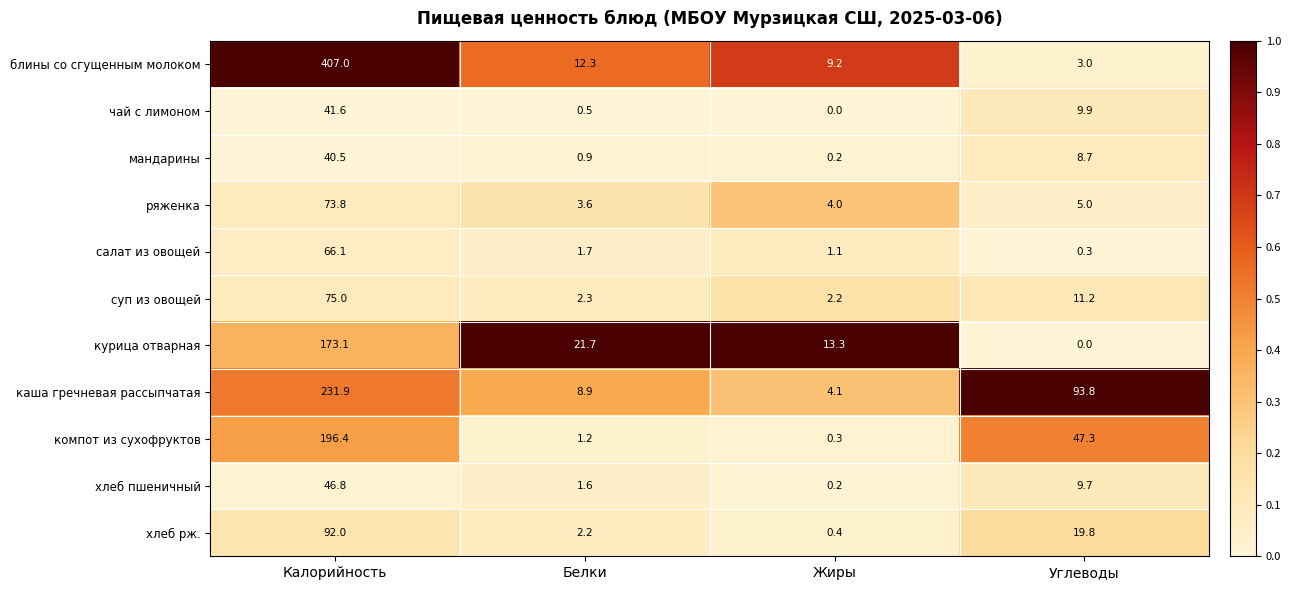

Is it true that курица отварная equals -96.3 at Углеводы?

False